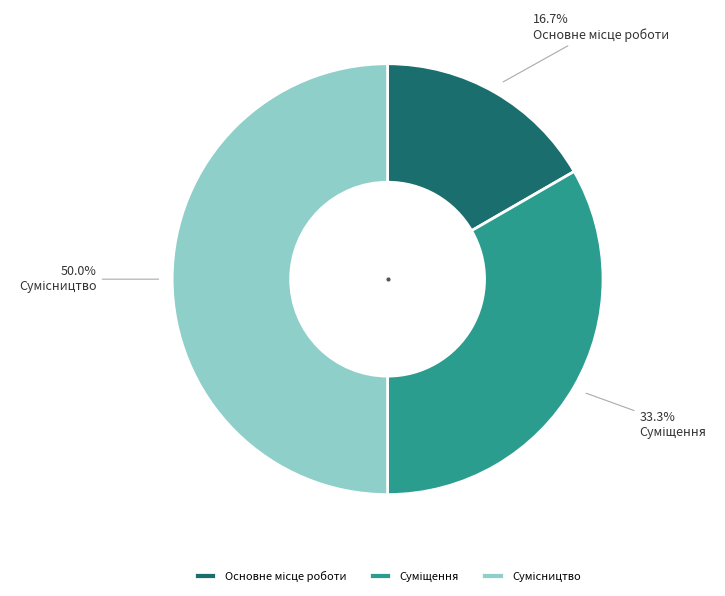

Combined, do Основне місце роботи and Суміщення account for over 50%?

No